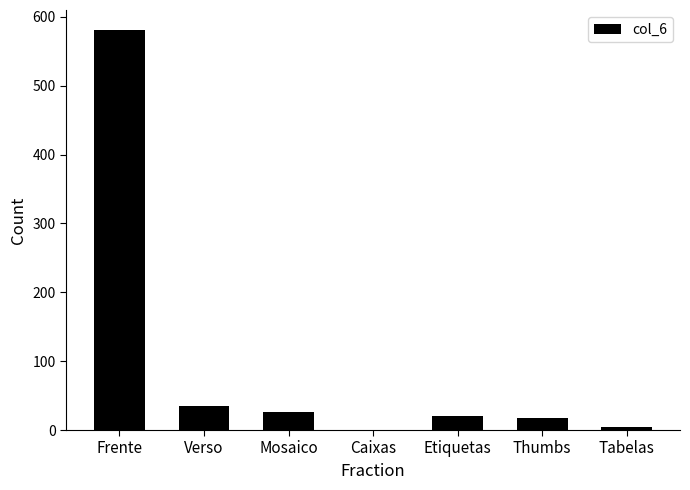

Is it true that the value at Caixas is -200?

False